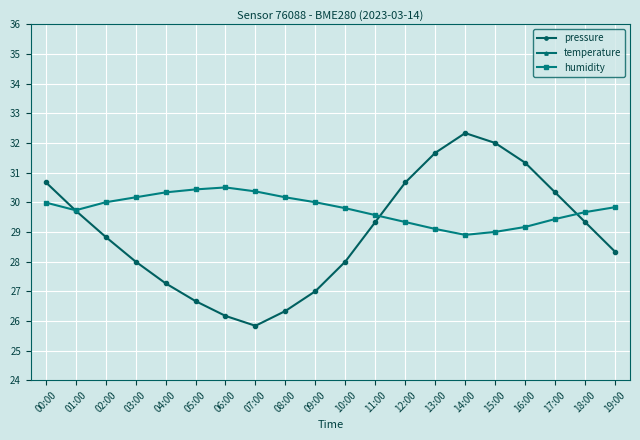

Between 07:00 and 16:00, which series saw the biggest shift?

pressure